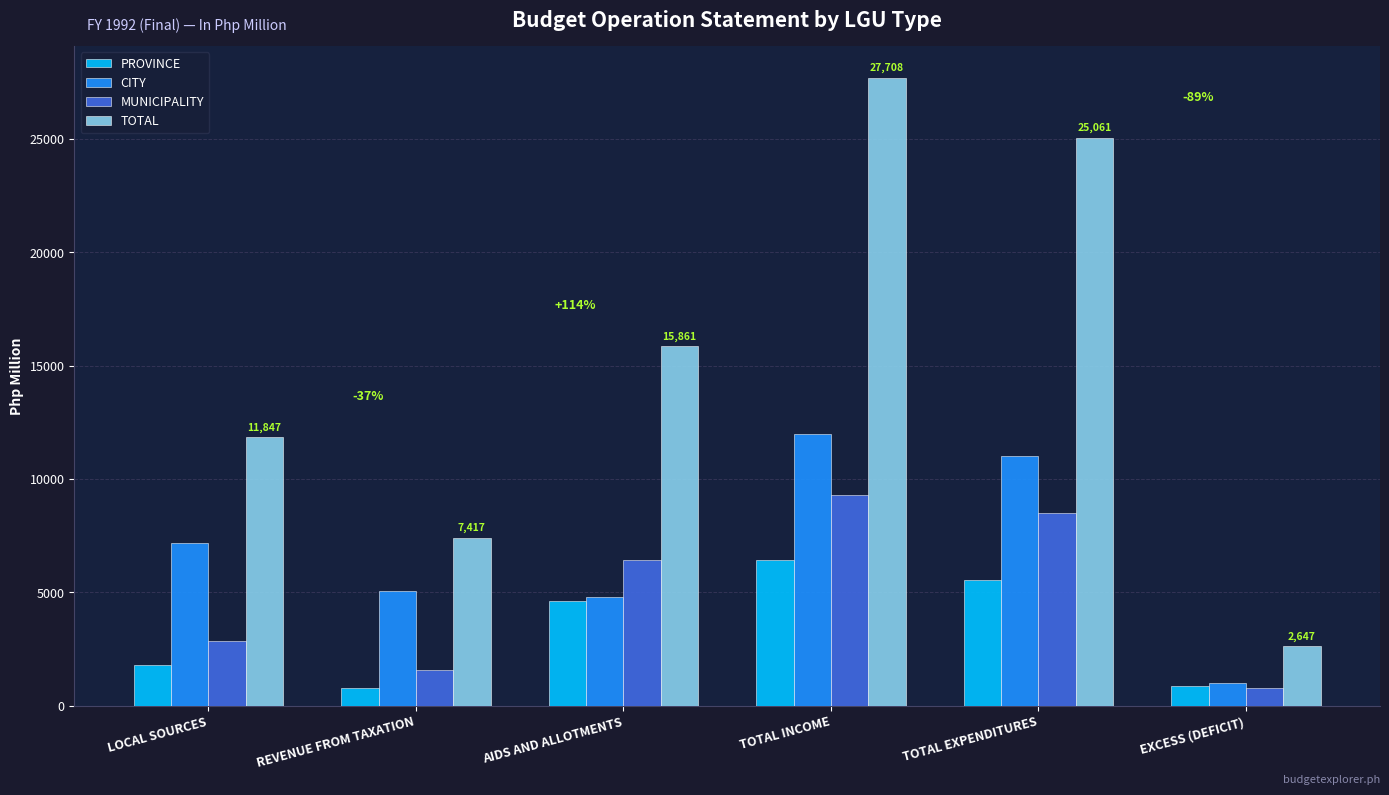

What is the spread (max minus min) of values at TOTAL INCOME?

21292.9